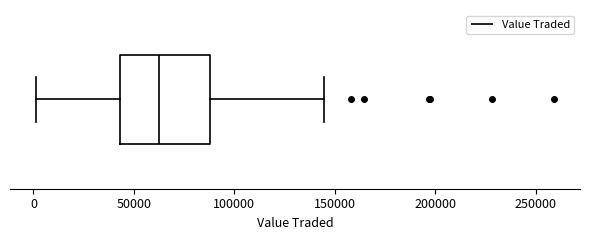

Read this box plot against the x-axis: the position of the median line, the range covered by the box, and the ends of both whiskers. The values are not printed on the chart, so give them approximately, as read against the axis.

median 65000, box 45000 to 90000, whiskers 0 to 145000